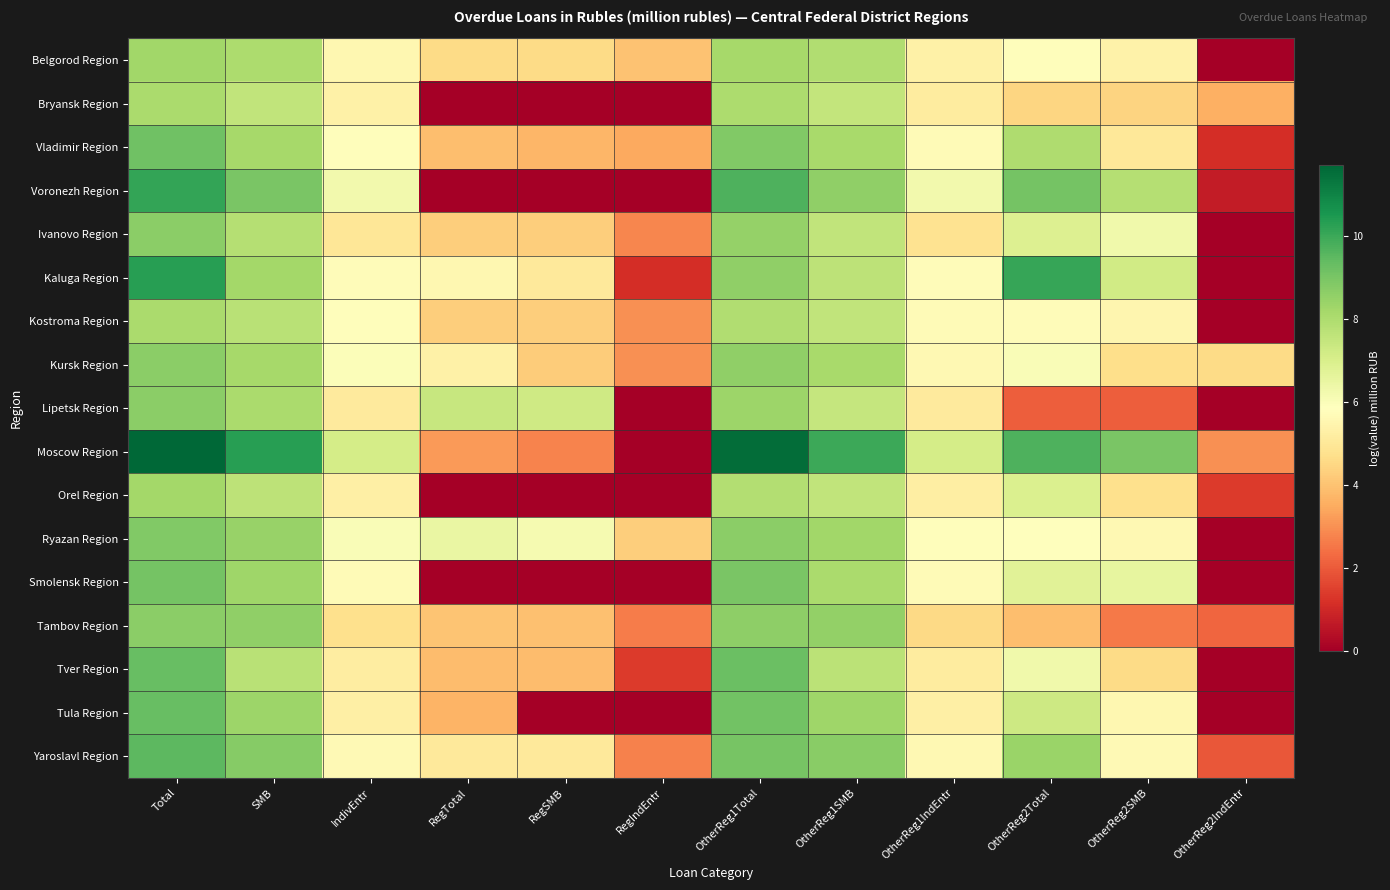

At how many categories does at least one series exceed 7?

10